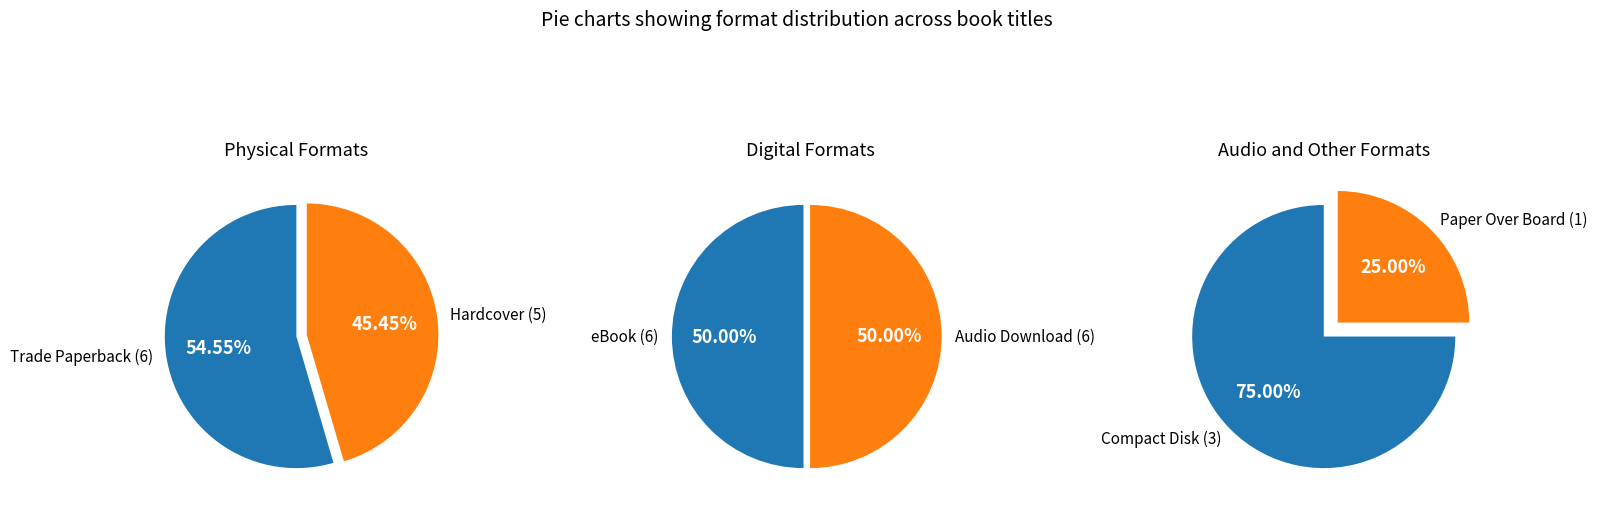

How many slices are in this pie chart?

6